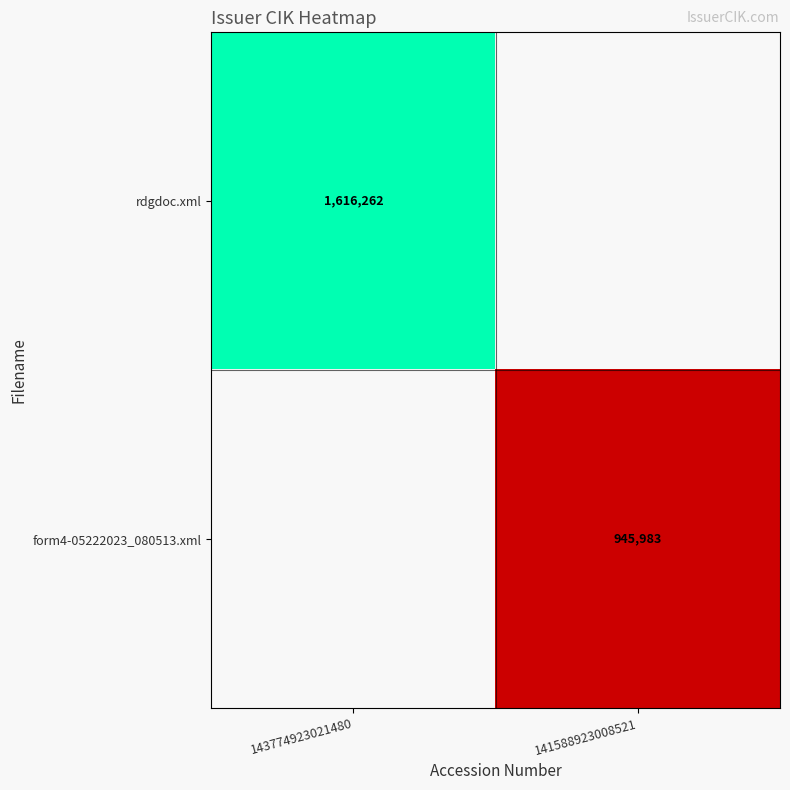

Is the value of form4-05222023_080513.xml at 141588923008521 greater than the value of rdgdoc.xml at 143774923021480?

No